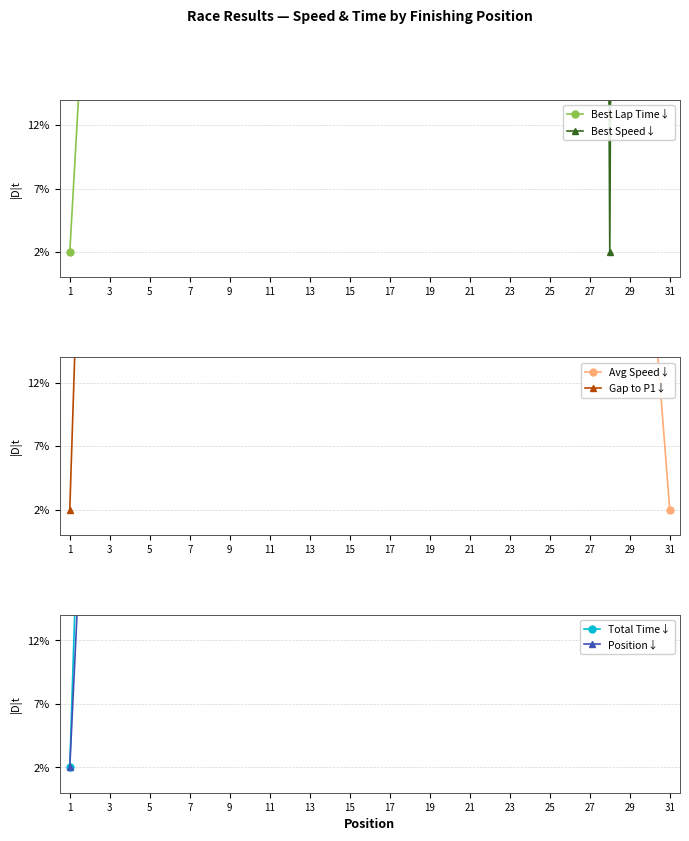

Which series has the largest total across all categories?

Gap to P1↓